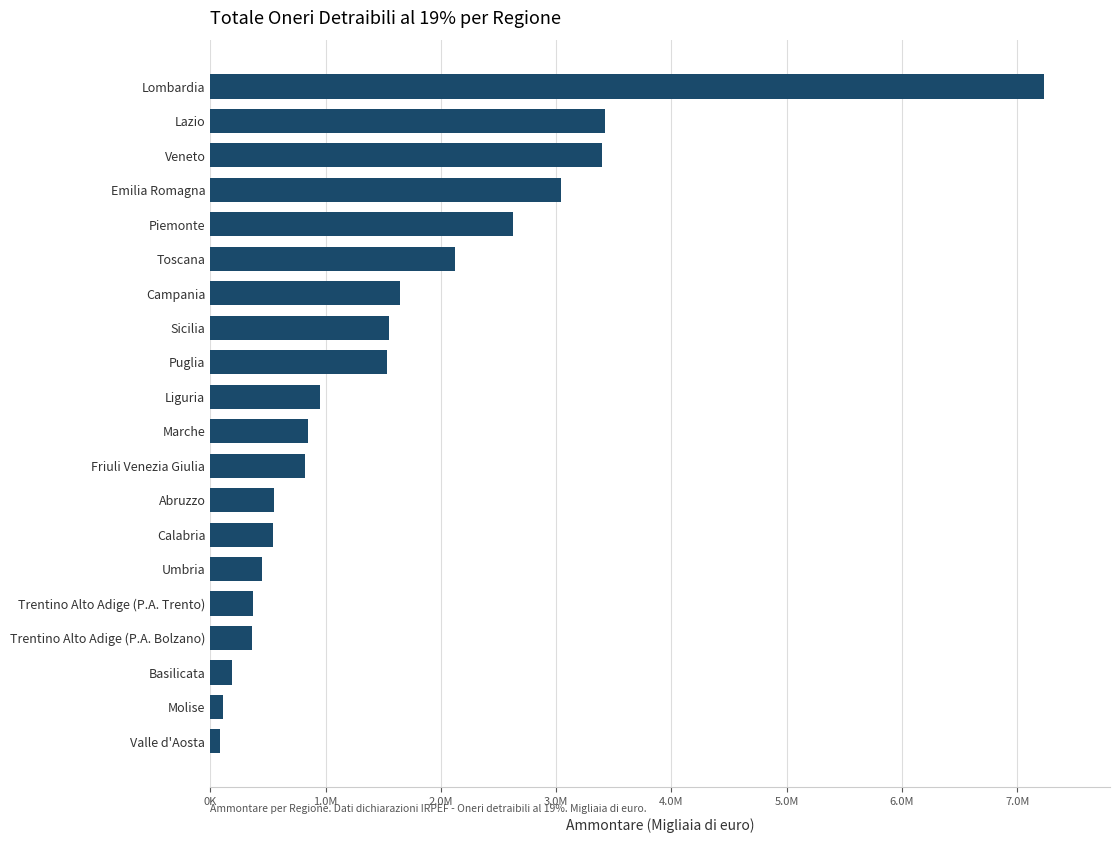

Are the bars horizontal?

Yes